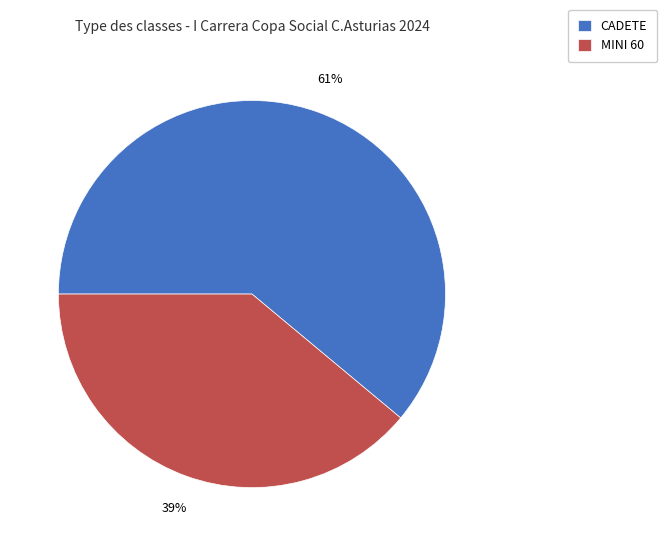

Does CADETE account for over 50% of the chart?

Yes